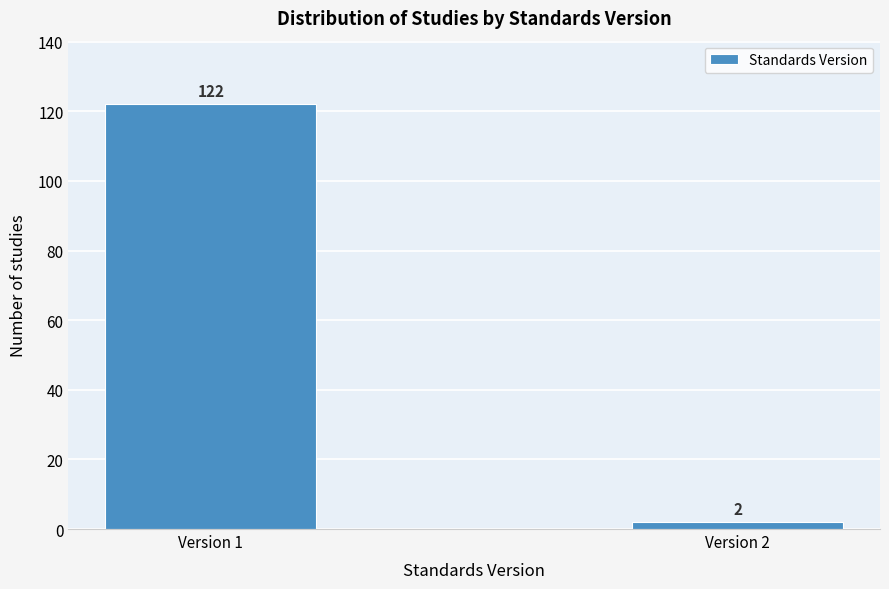

Reading left to right, transcribe all the data shown in this chart.

122	2